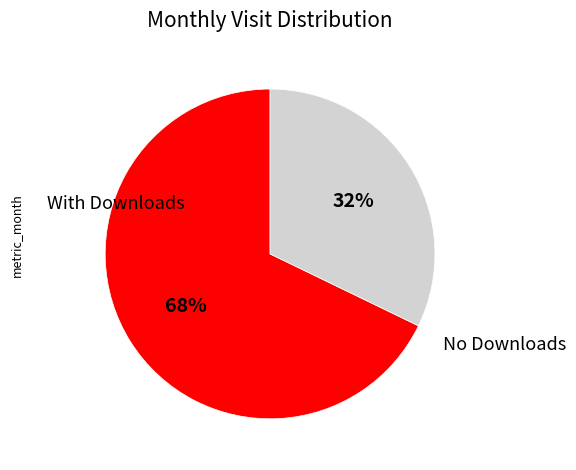

To the nearest percent, what is the difference between the largest and smallest slice percentages?

36%